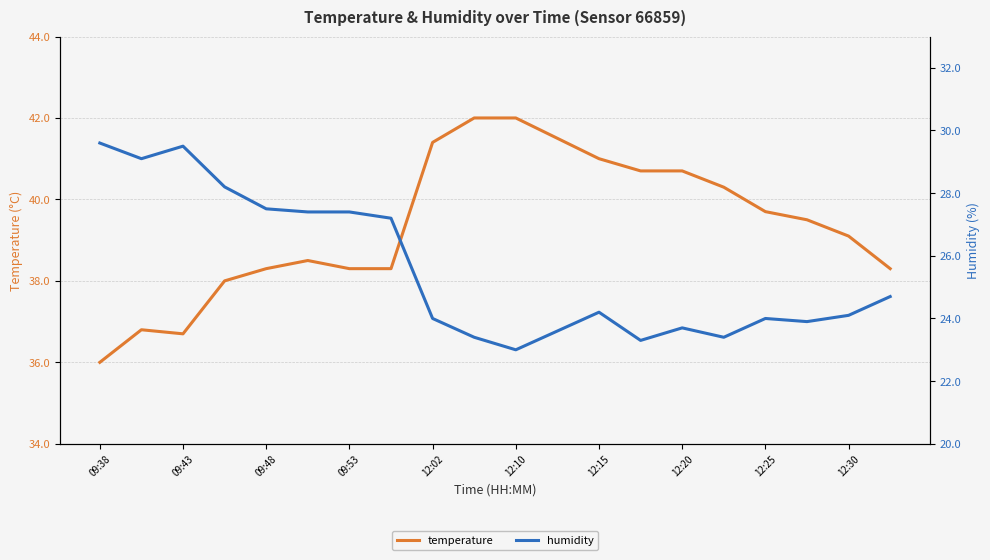

What is the sum of all temperature values?

787.1